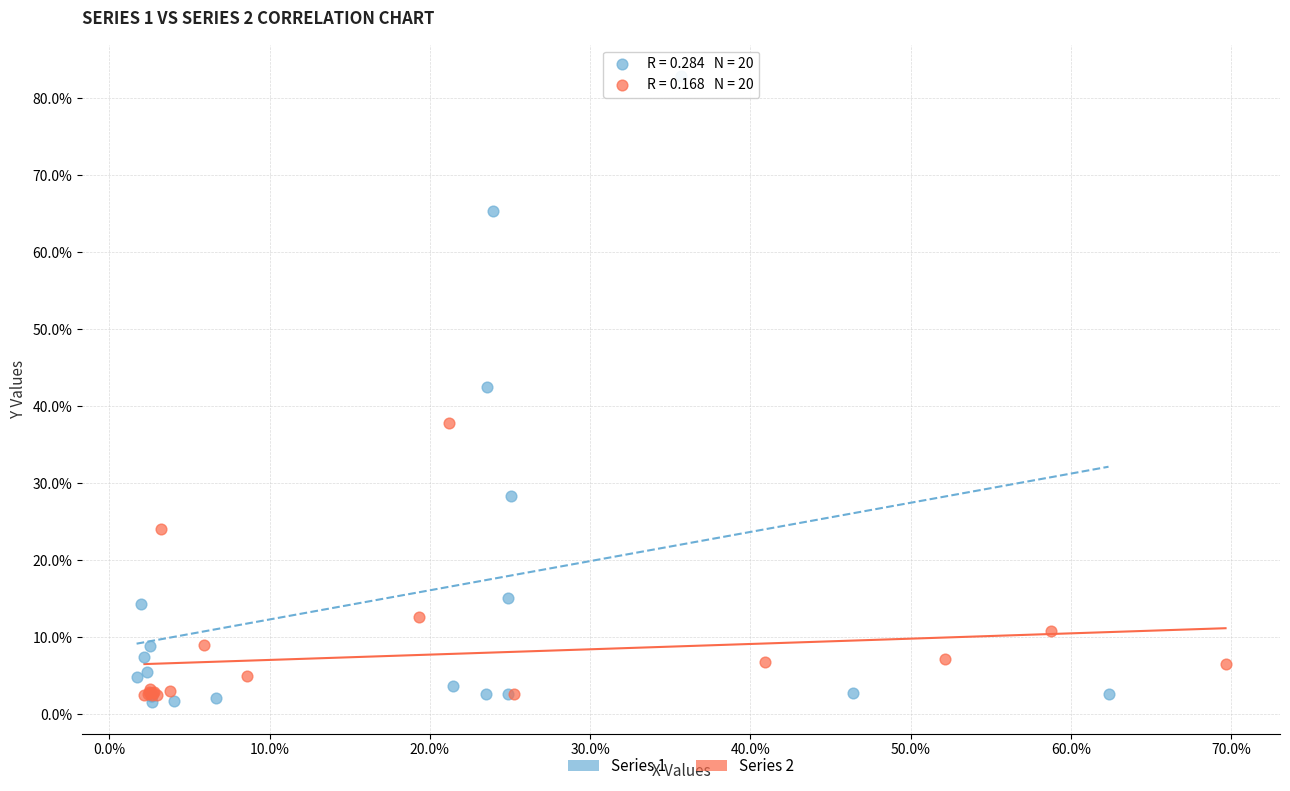

Which series contains the lowest Y value?

Series 1